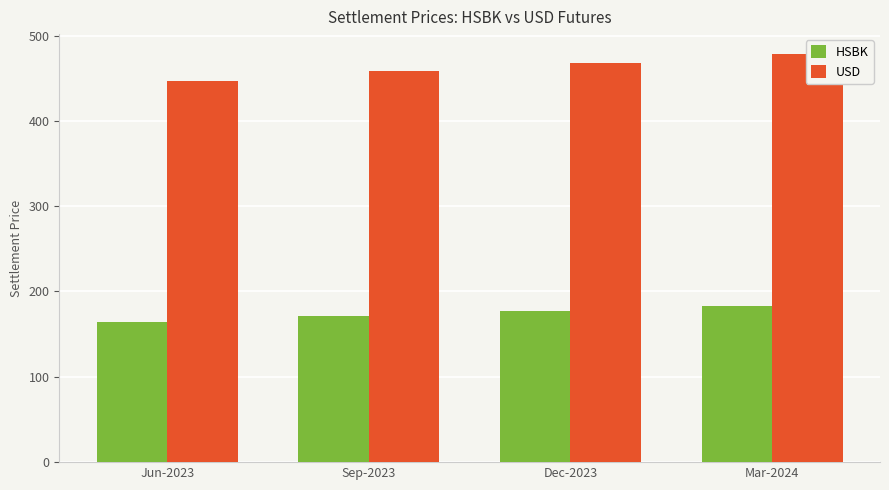

What is the spread (max minus min) of values at Jun-2023?

281.9